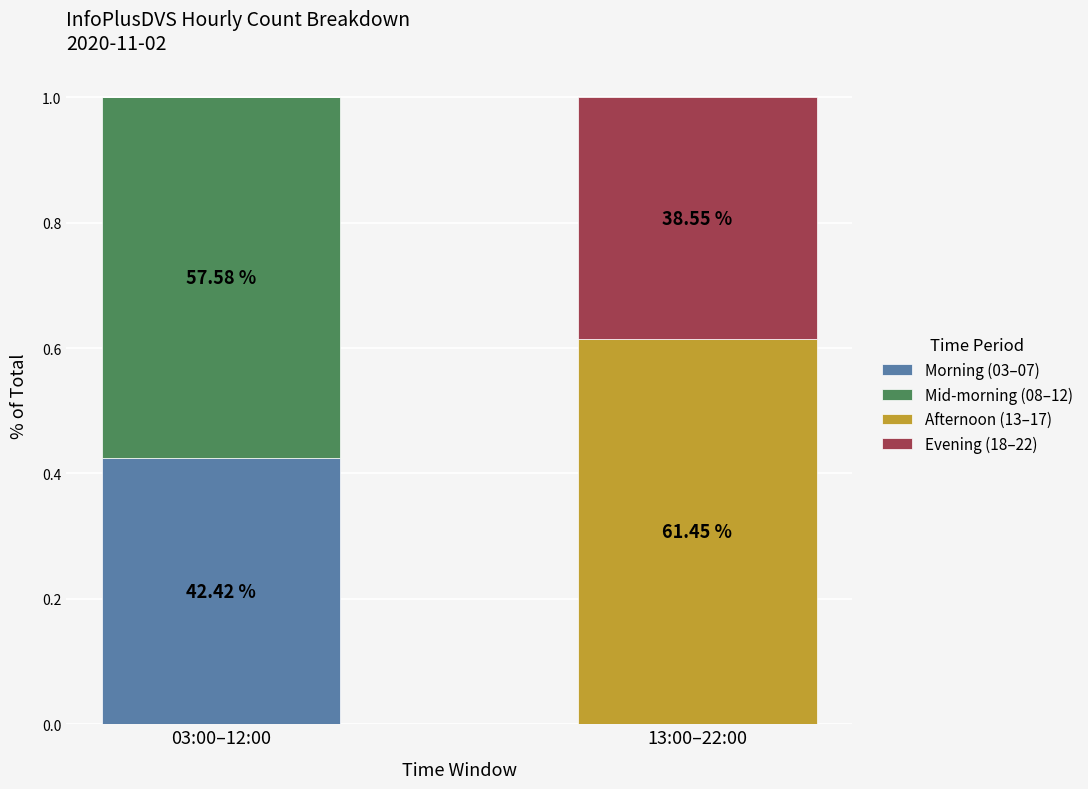

What is the difference between the Afternoon (13–17) values at 13:00–22:00 and 03:00–12:00?

0.6